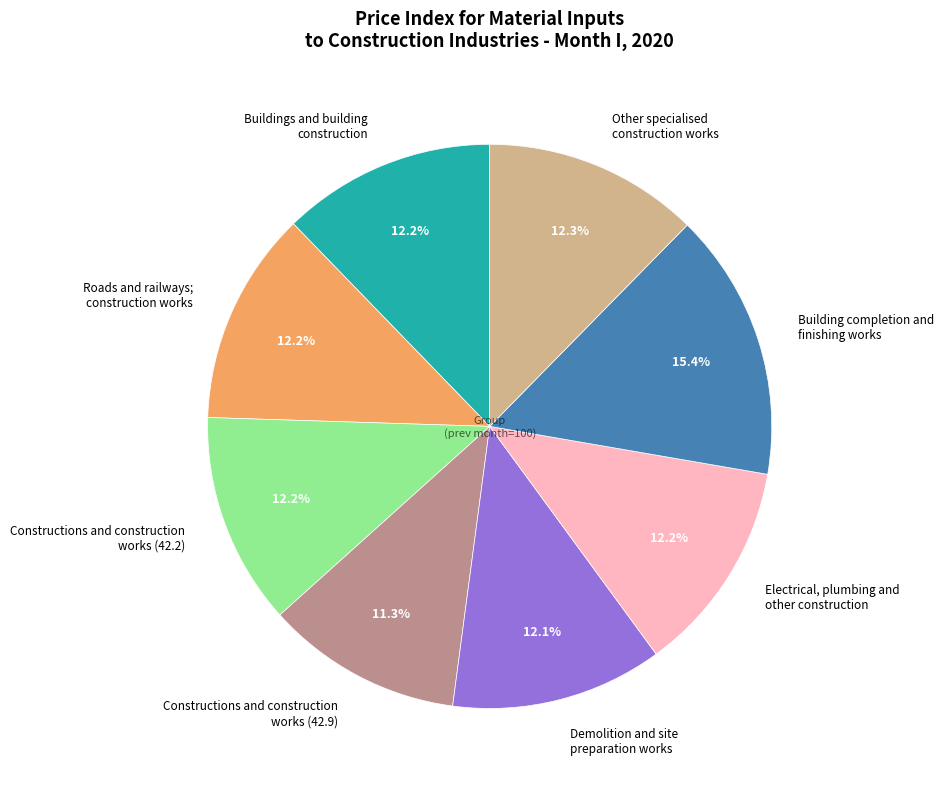

Combined, what portion of the pie is Constructions and construction works (42.2) and Electrical, plumbing and other construction?

24.4%